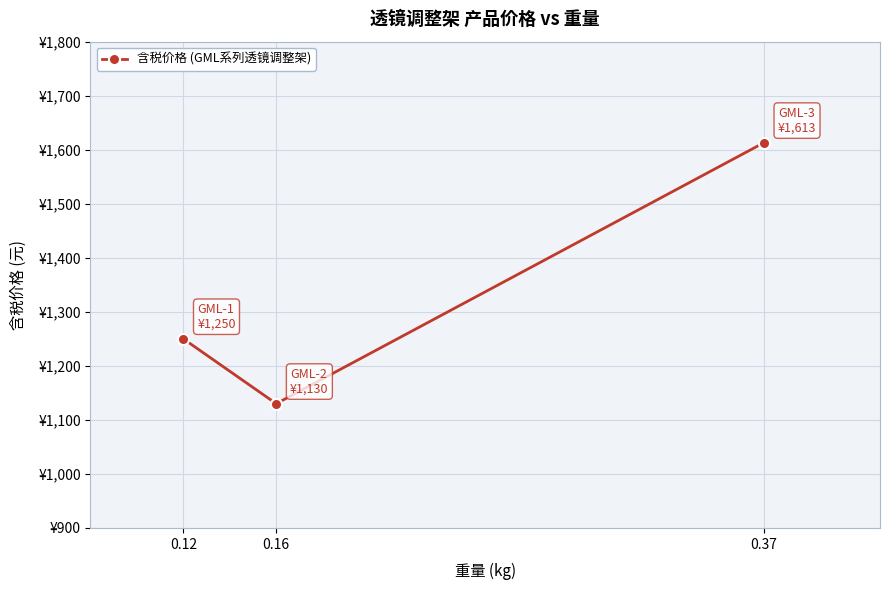

Does the chart display data point markers on the line(s)?

Yes